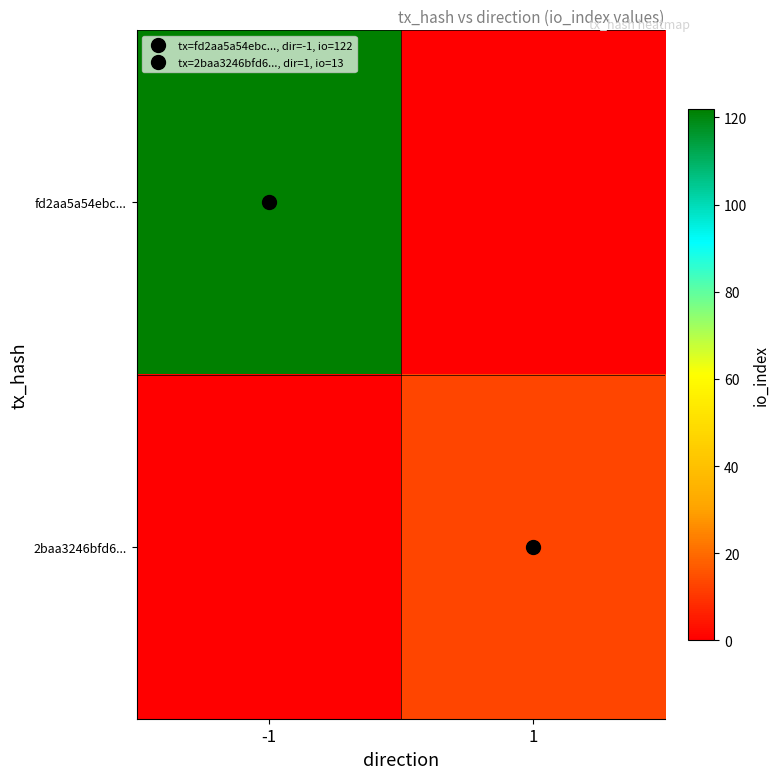

Which series has the widest spread of values?

fd2aa5a54ebc...